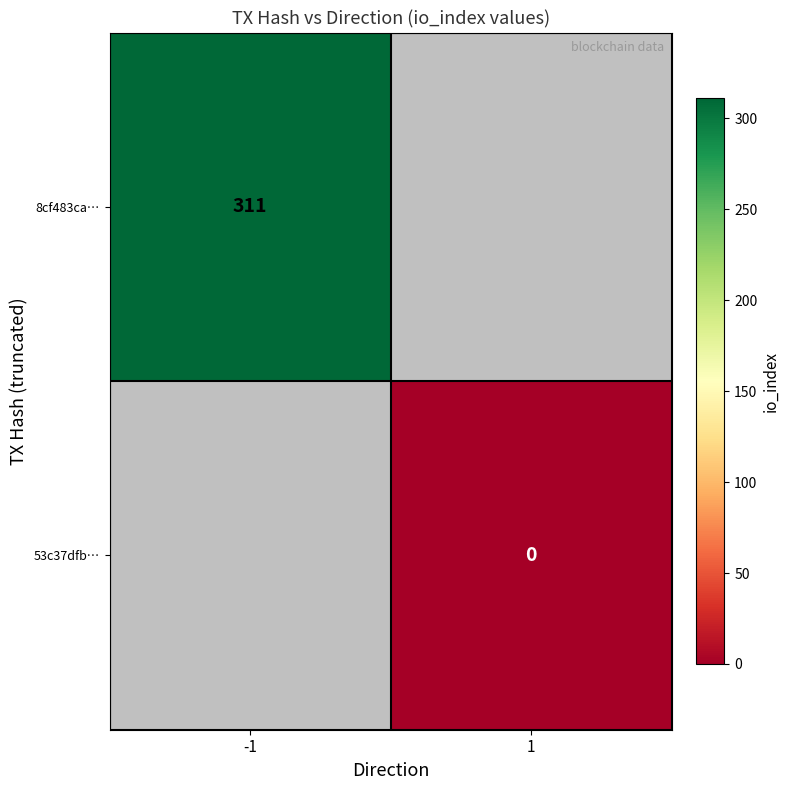

Is it true that 8cf483ca… equals 311 at -1?

True